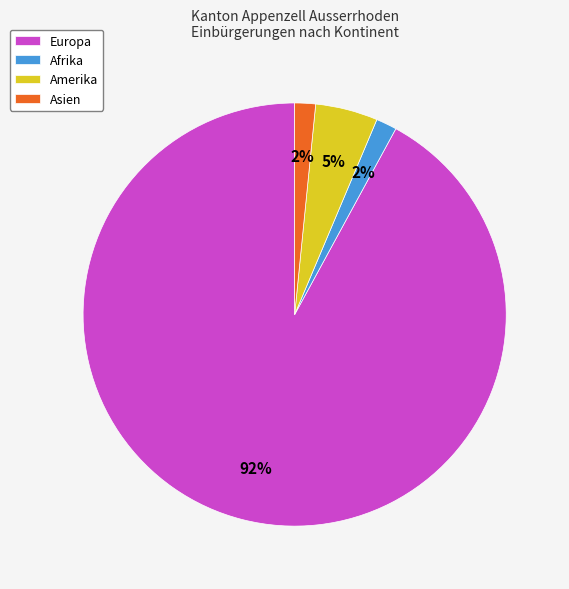

To the nearest percent, what is the average slice percentage?

25%